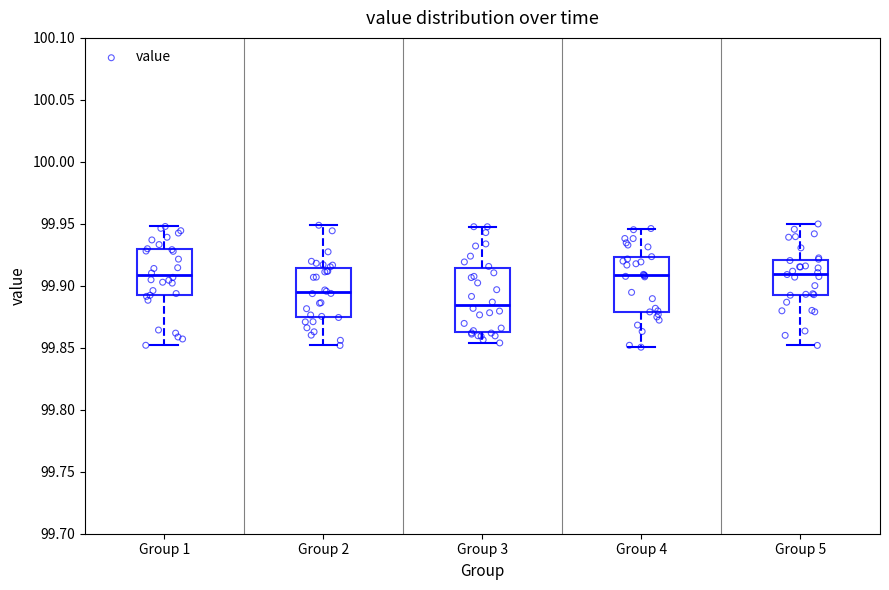

Where is the lower edge of the box for Group 2 on the y-axis? The values are not printed on the chart, so give them approximately, as read against the axis.

99.875